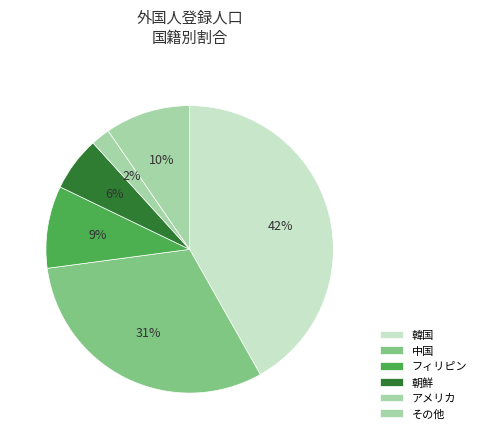

Count the number of slices in the pie.

6